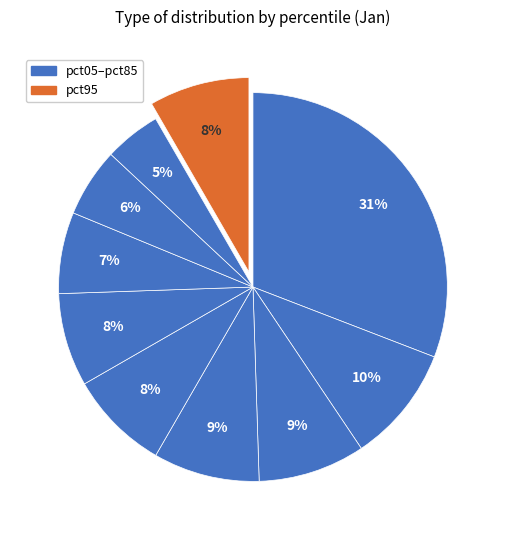

How many slices are in this pie chart?

10